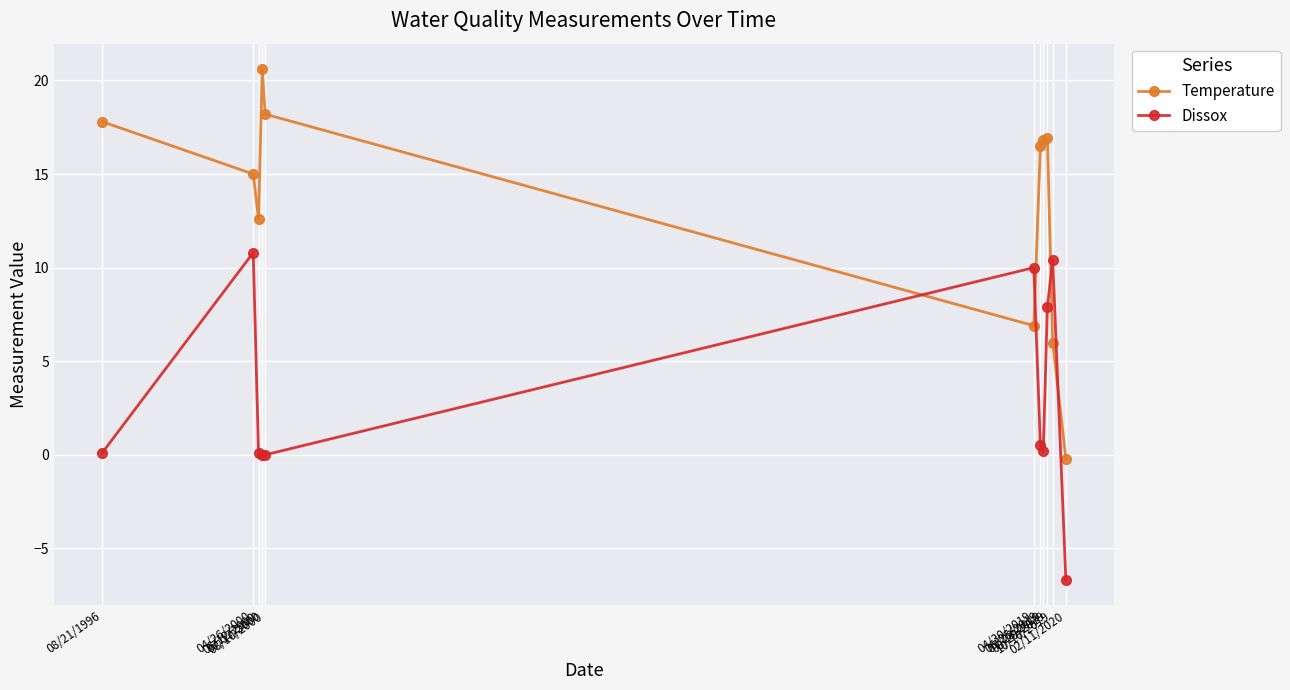

What is the sum of all Temperature values?

147.1